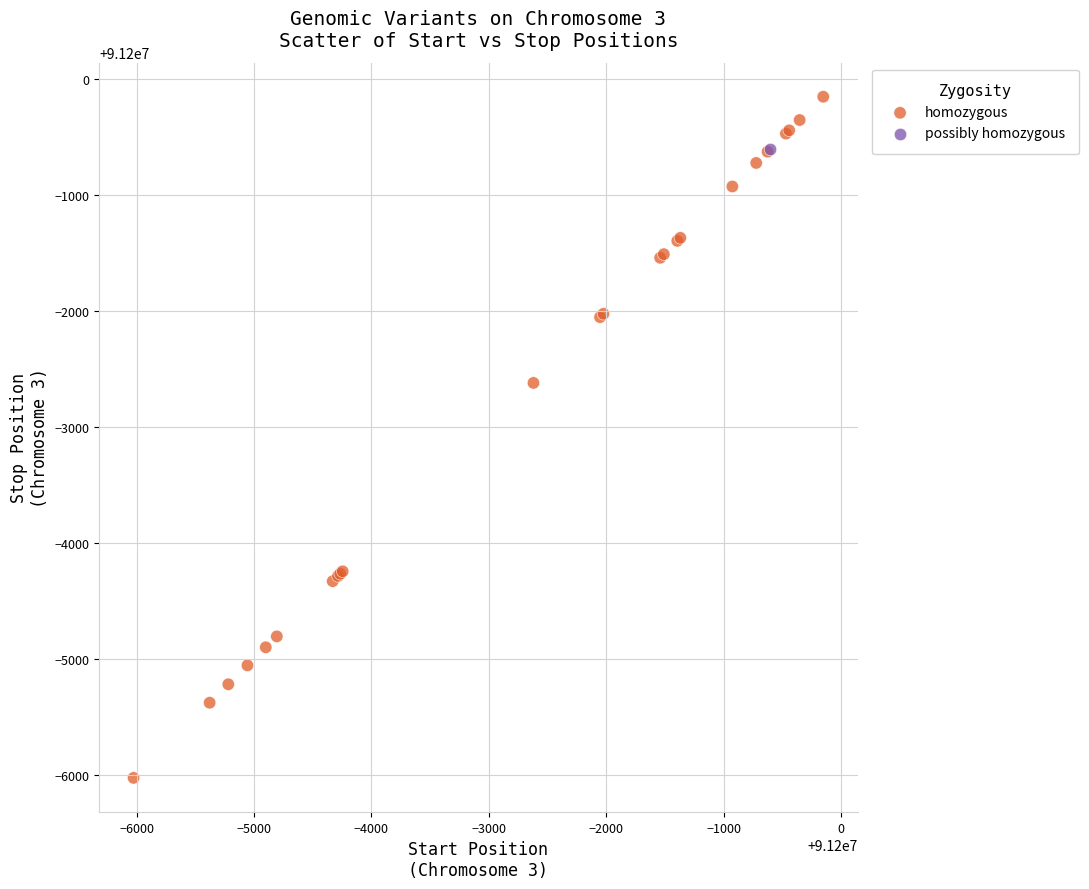

What are all the series names shown in the legend?

homozygous, possibly homozygous